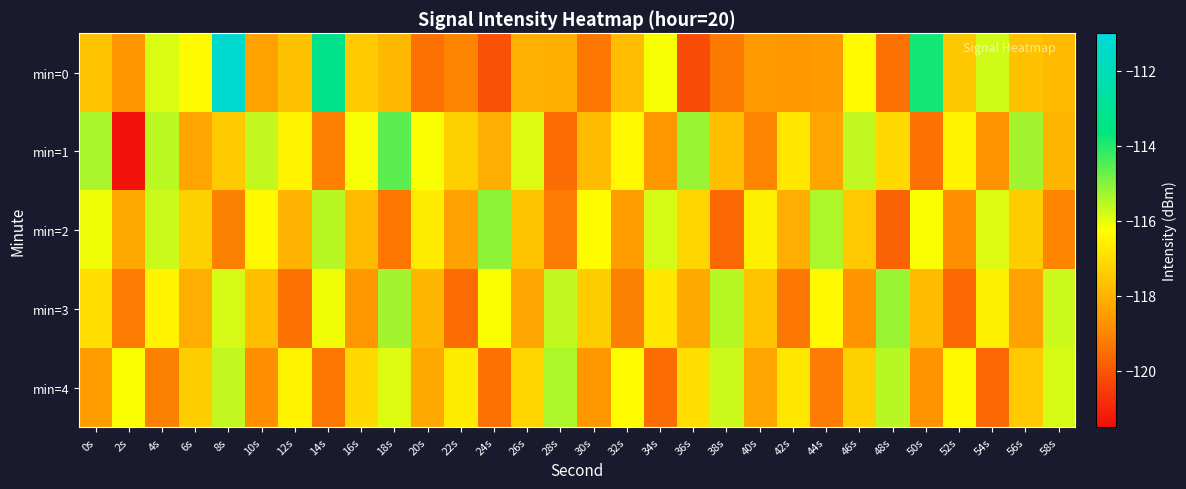

What is the maximum value shown in the chart?

-111.3